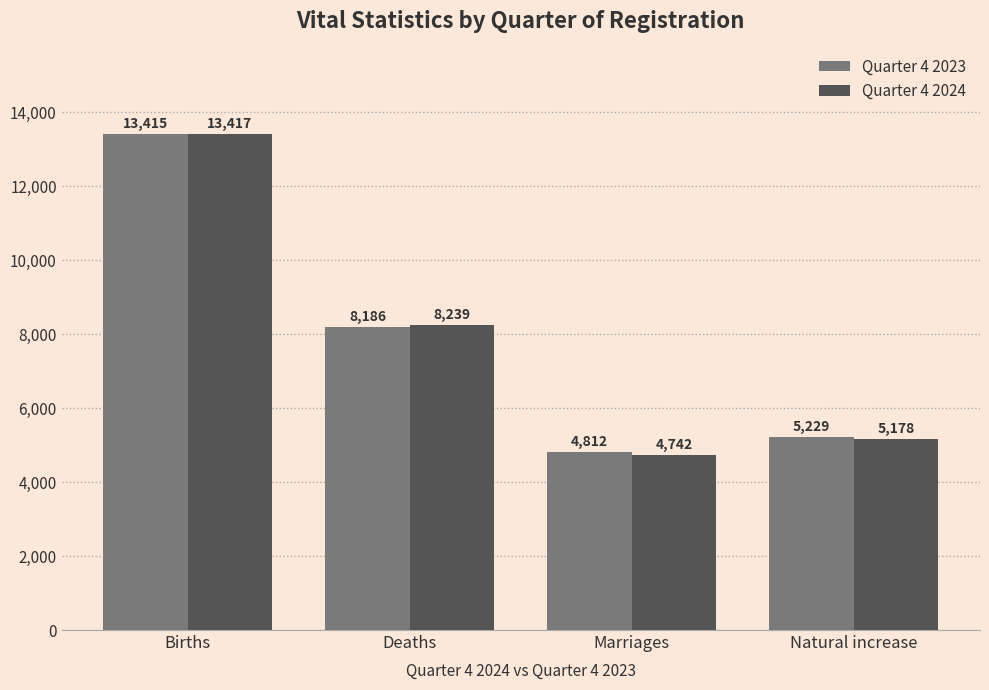

What is the value of the Quarter 4 2024 bar at the 4th from the left?

5178